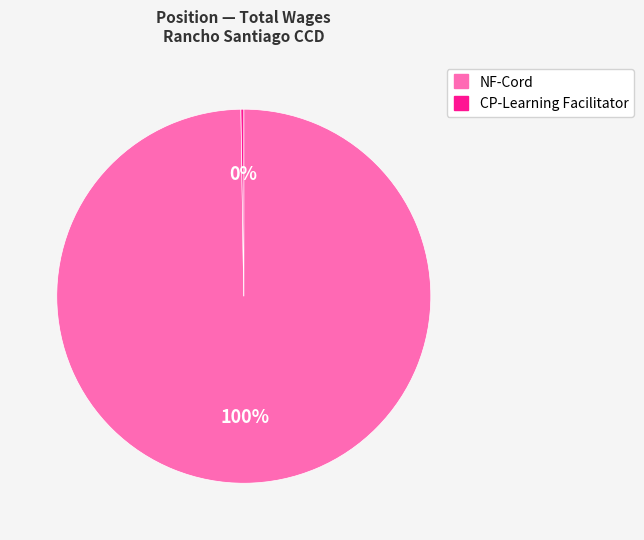

To the nearest percent, what is the average slice percentage?

50%